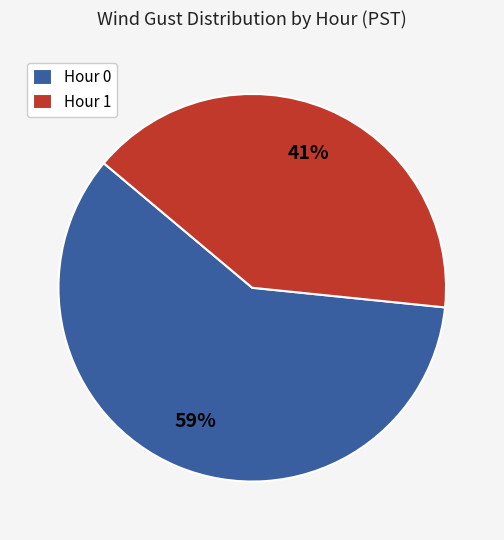

The Hour 1 slice represents 35% of the pie. True or false?

False